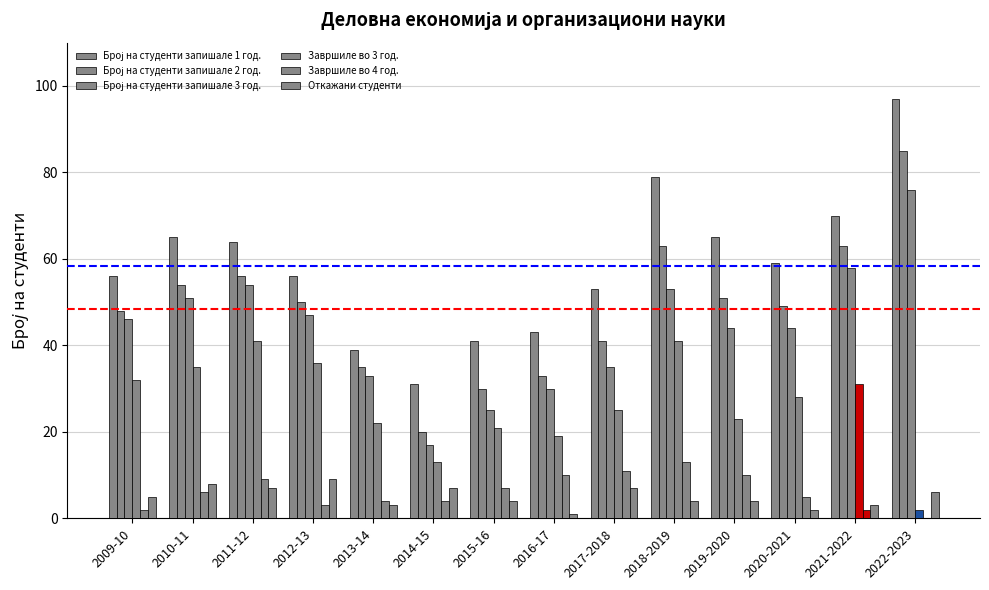

Between 2009-10 and 2022-2023, which is larger?

2022-2023